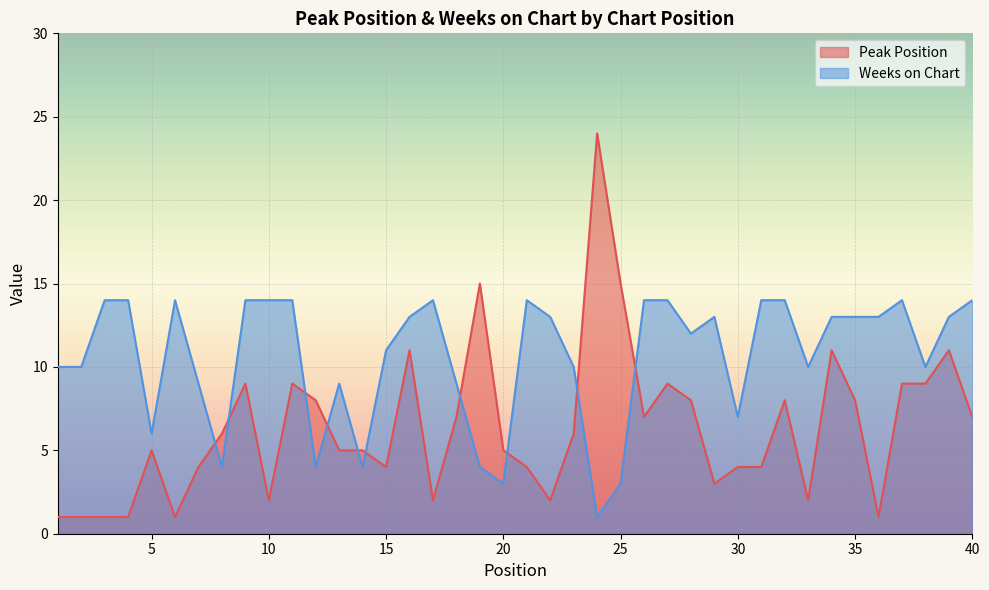

What is the greatest value displayed?

24